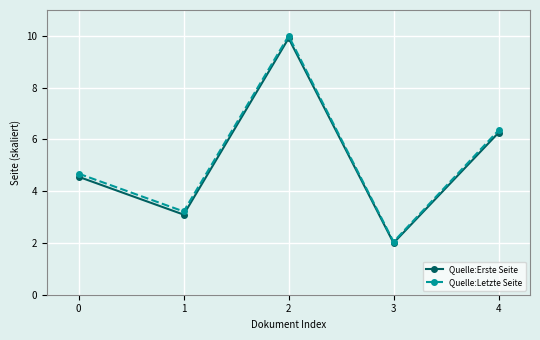

The Quelle:Letzte Seite series shows 1.7 at 4. True or false?

False